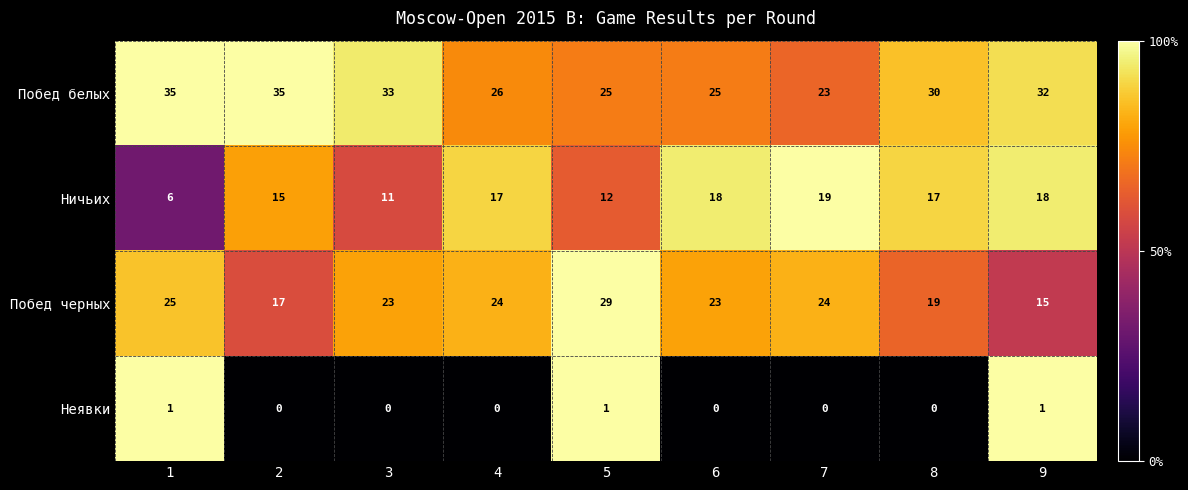

At which label does Ничьих reach its peak?

7